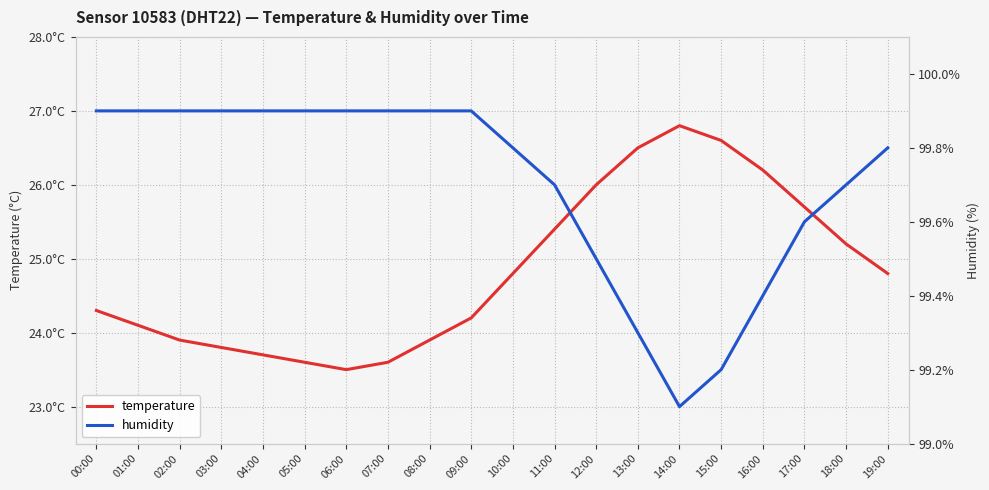

True or false: temperature and humidity cross at least once.

False